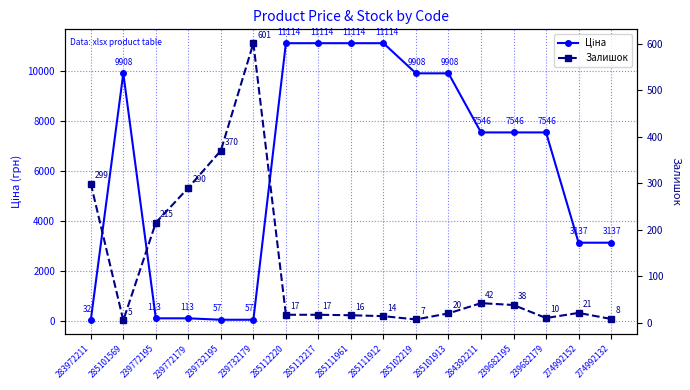

What is the difference between the Залишок values at 239772195 and 274992152?

194.0